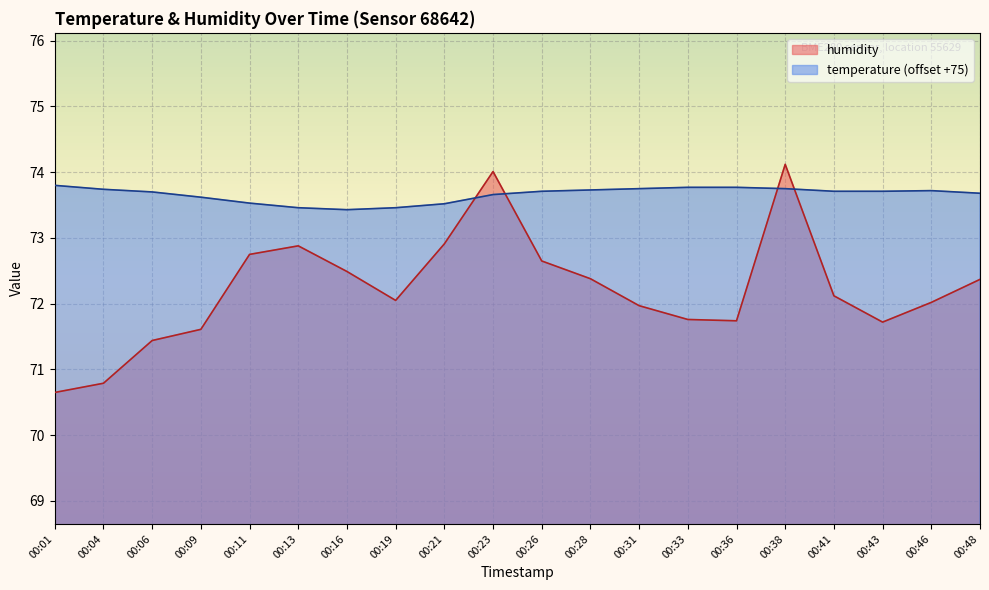

Which series changed the most between 00:06 and 00:41?

humidity